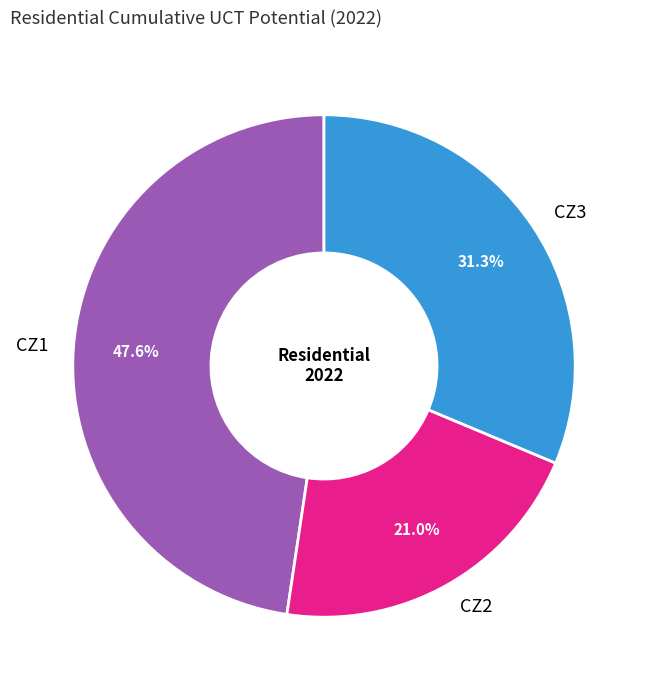

To the nearest percent, what portion does CZ1 represent?

48%